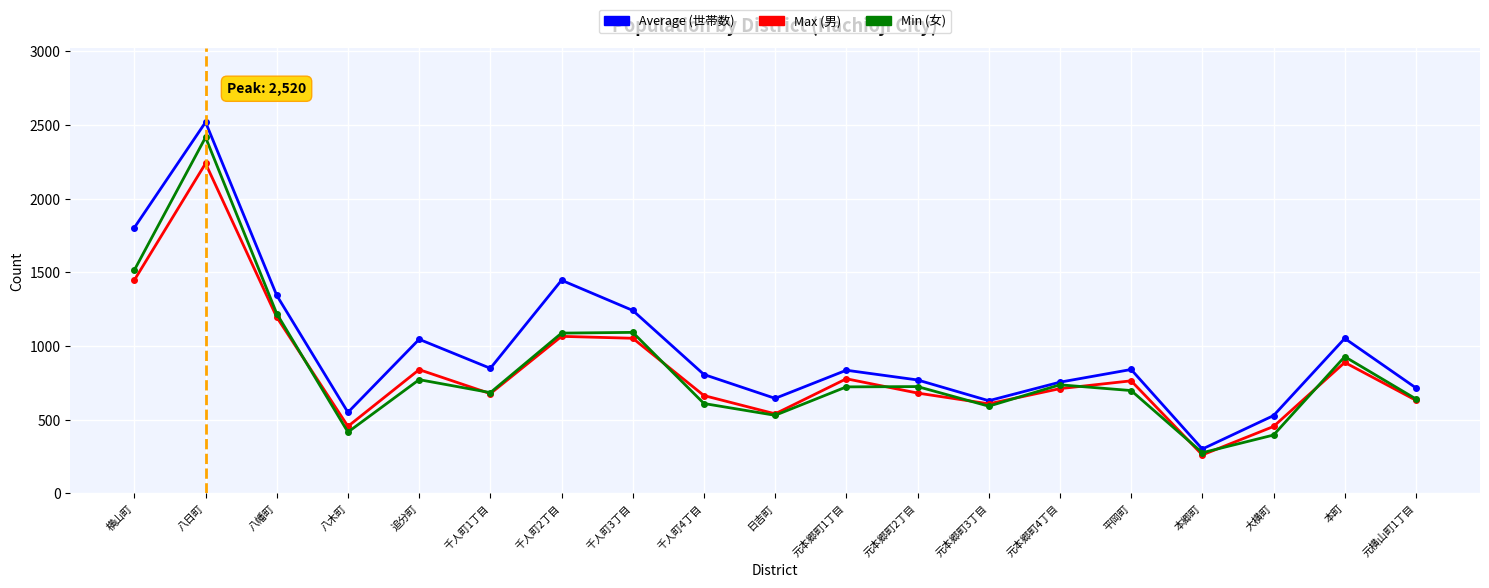

At which label does Max (男) reach its peak?

八日町